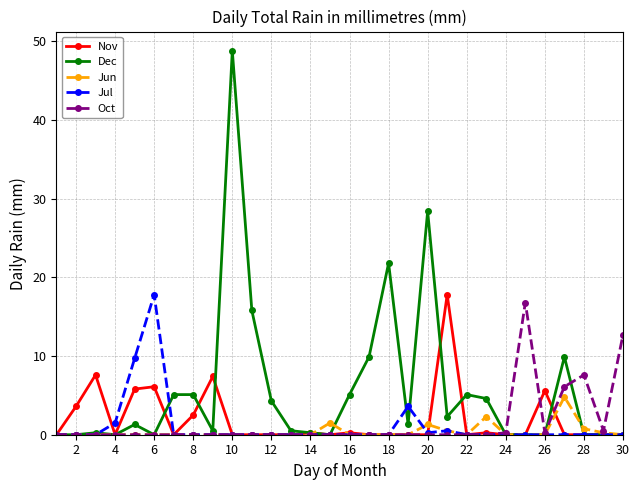

At how many categories does at least one series exceed 43?

1